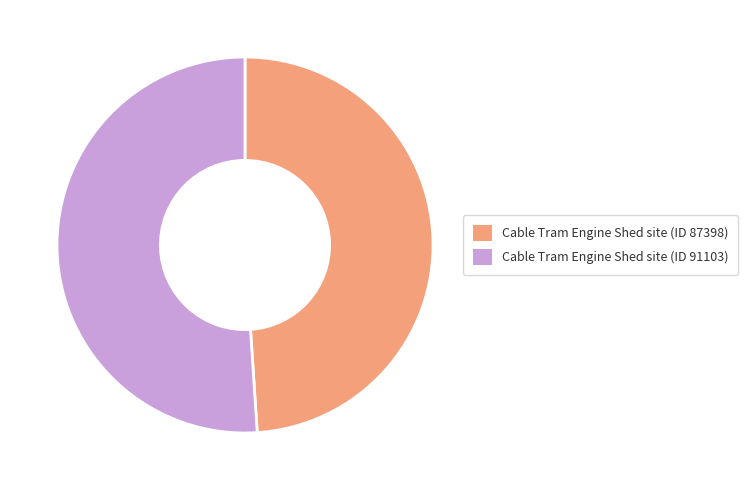

Approximately how many times larger is the value at Cable Tram Engine Shed site (ID 87398) compared to Cable Tram Engine Shed site (ID 91103)?

1.0